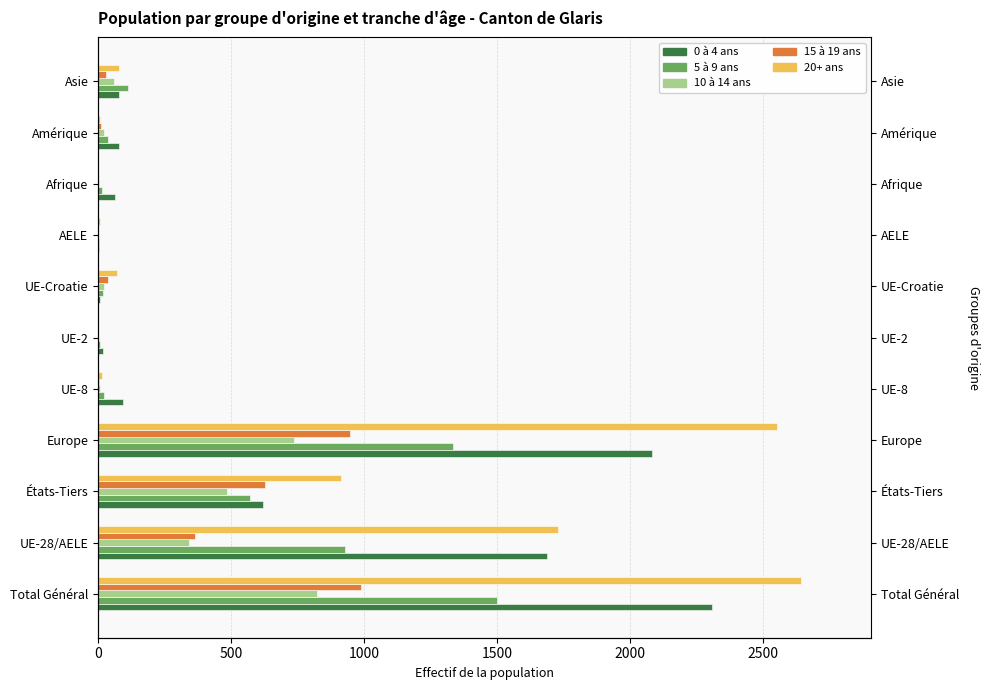

Is it true that 0 à 4 ans equals 3 at AELE?

True